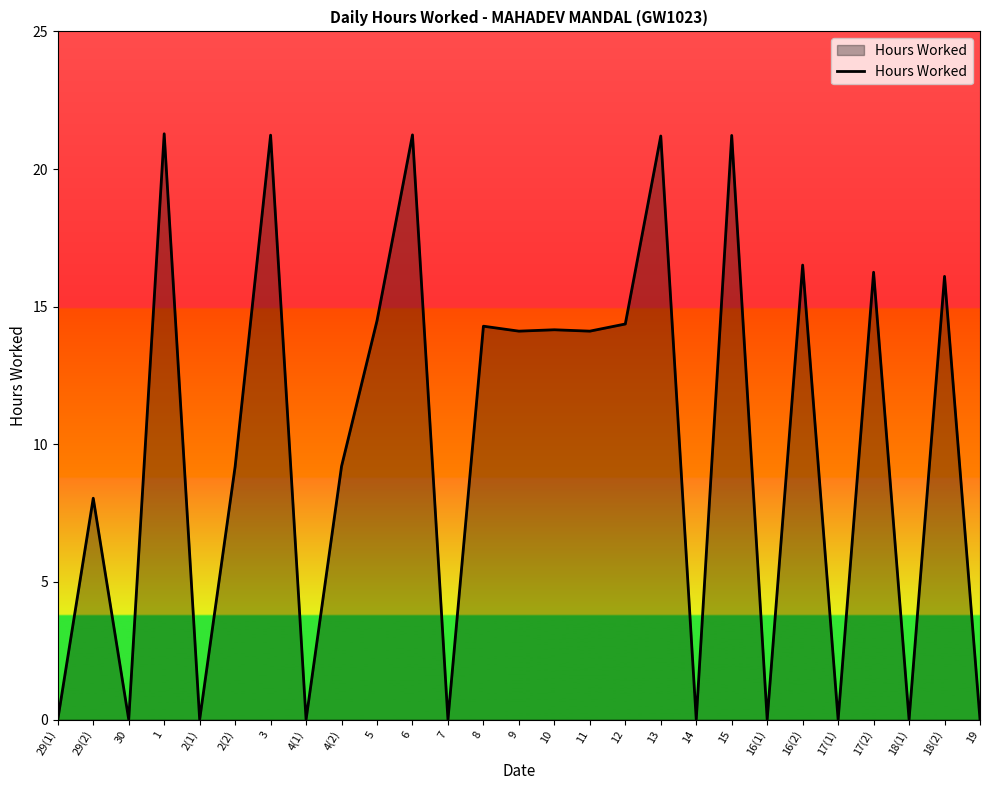

What position from the left is 7?

12